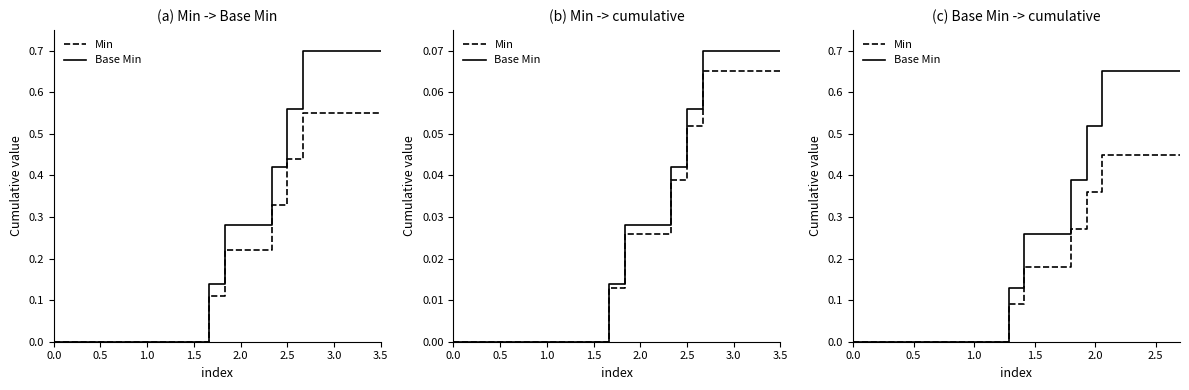

What is the highest value of the Base Min series?

0.7